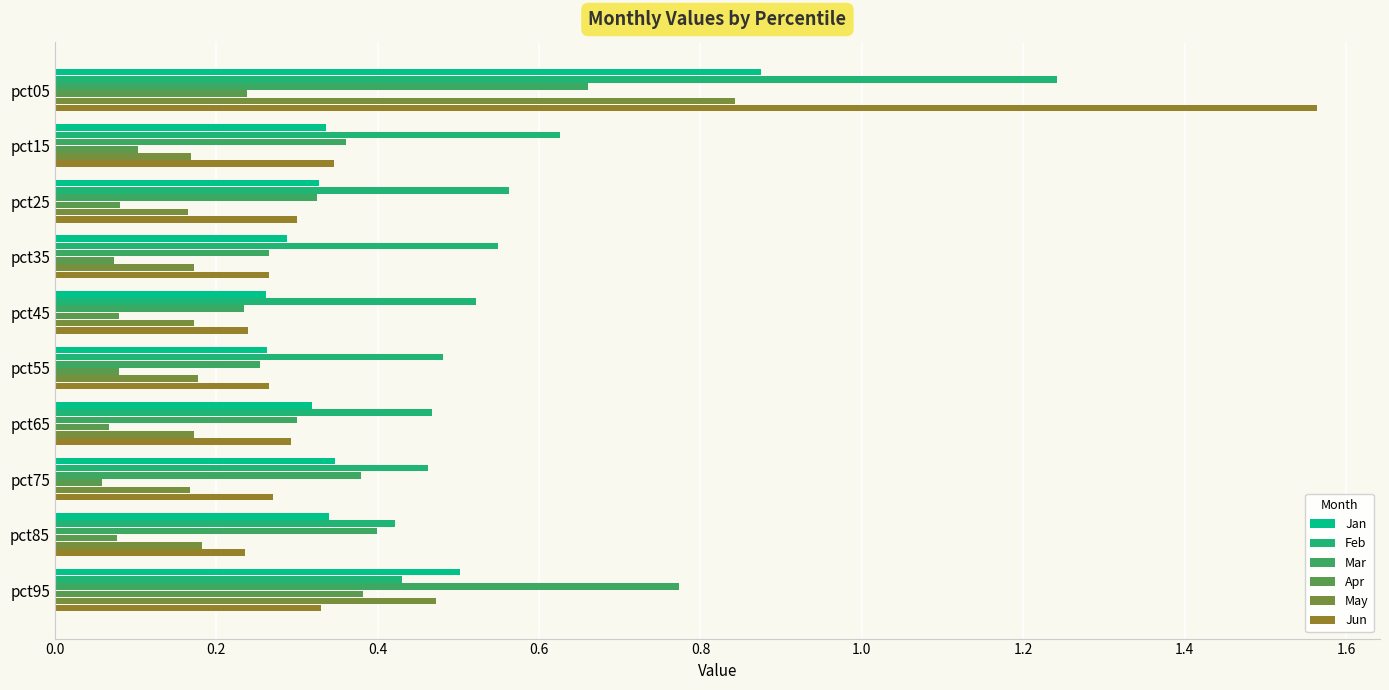

Where is Mar nearest to the value 0?

pct45